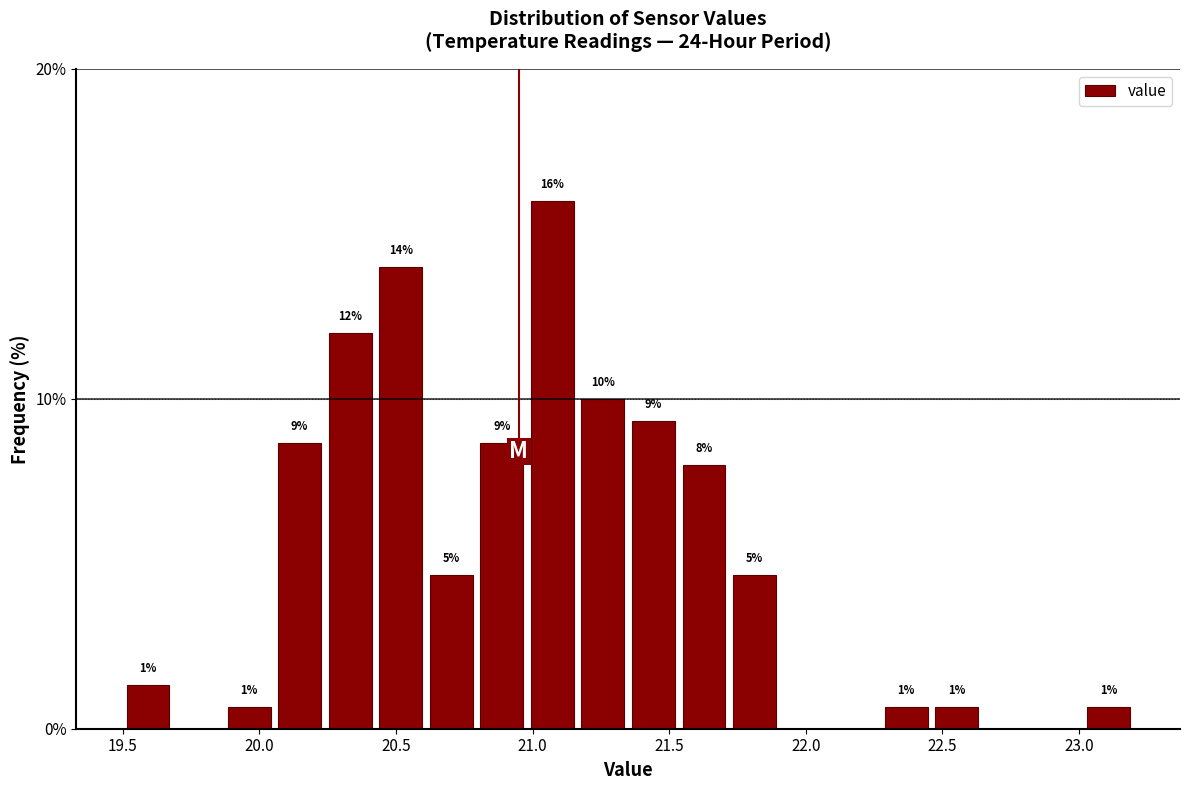

Read against the x-axis, roughly where is the centre of the tallest bar?

21.05